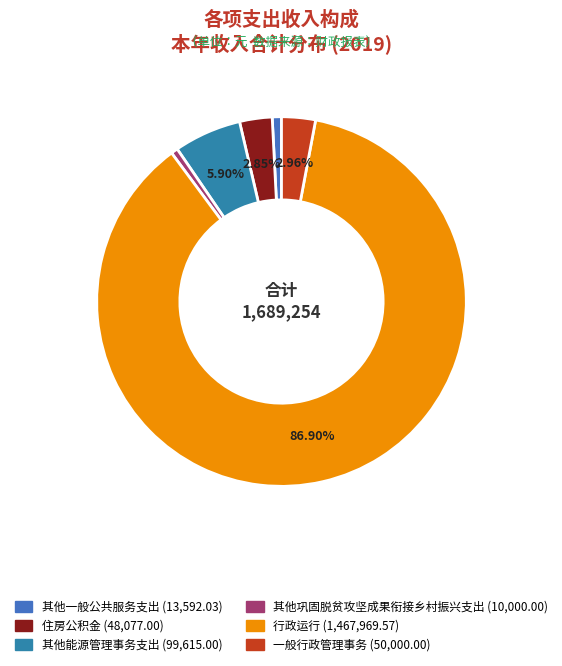

Is 行政运行 the majority of the pie?

Yes